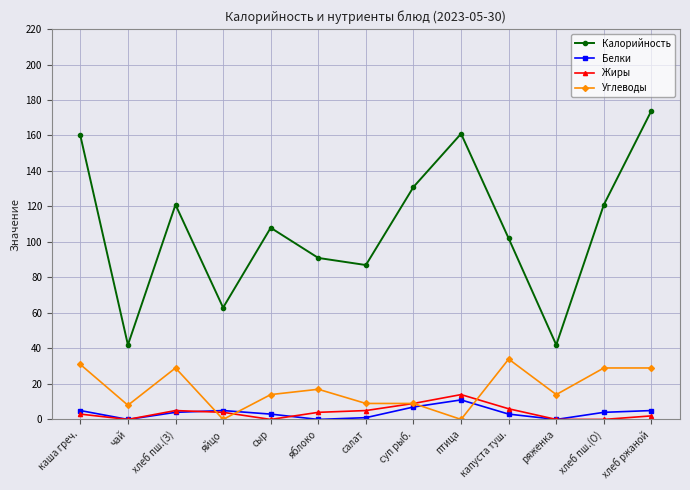

What is the total value across all series at хлеб ржаной?

210